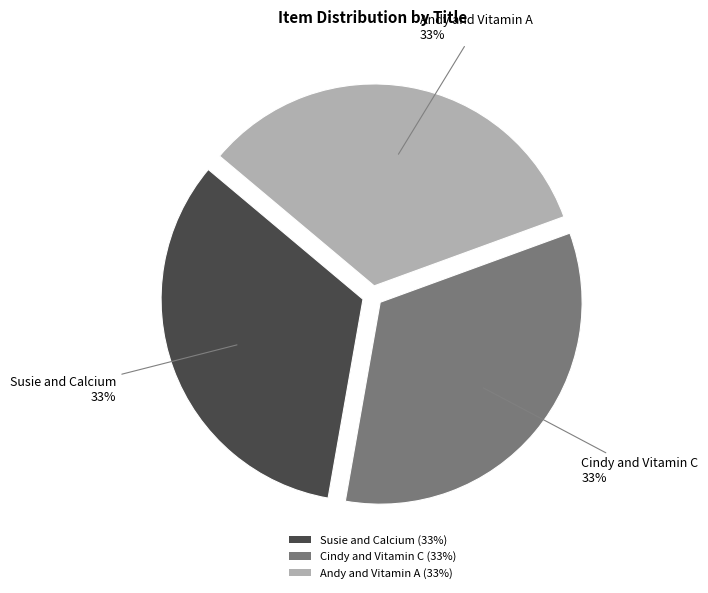

True or false: Susie and Calcium (33%) accounts for 46% of the total.

False